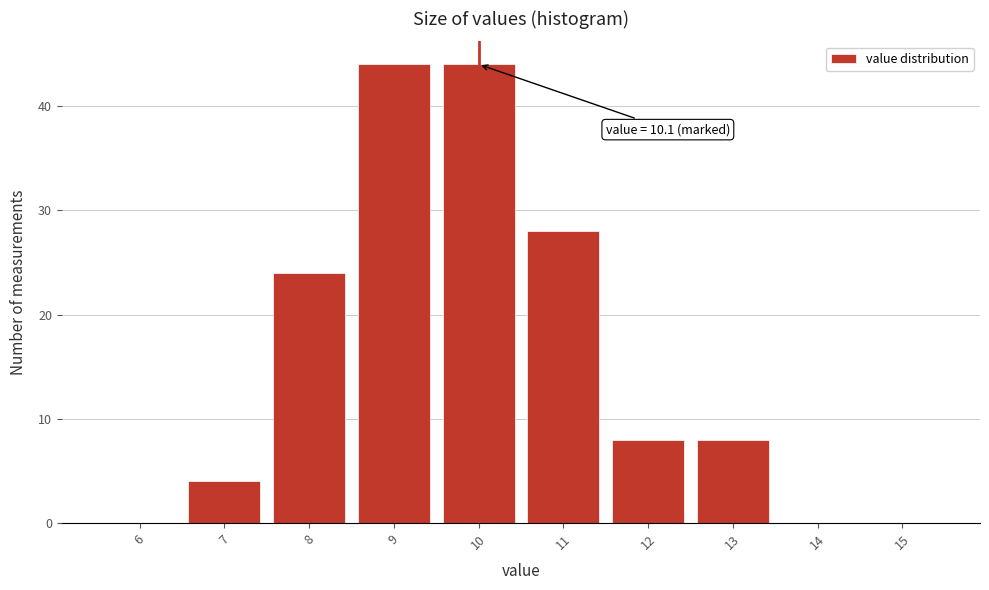

Reading left to right, transcribe all the data shown in this chart.

6=0	7=4	8=24	9=44	10=44	11=28	12=8	13=8	14=0	15=0